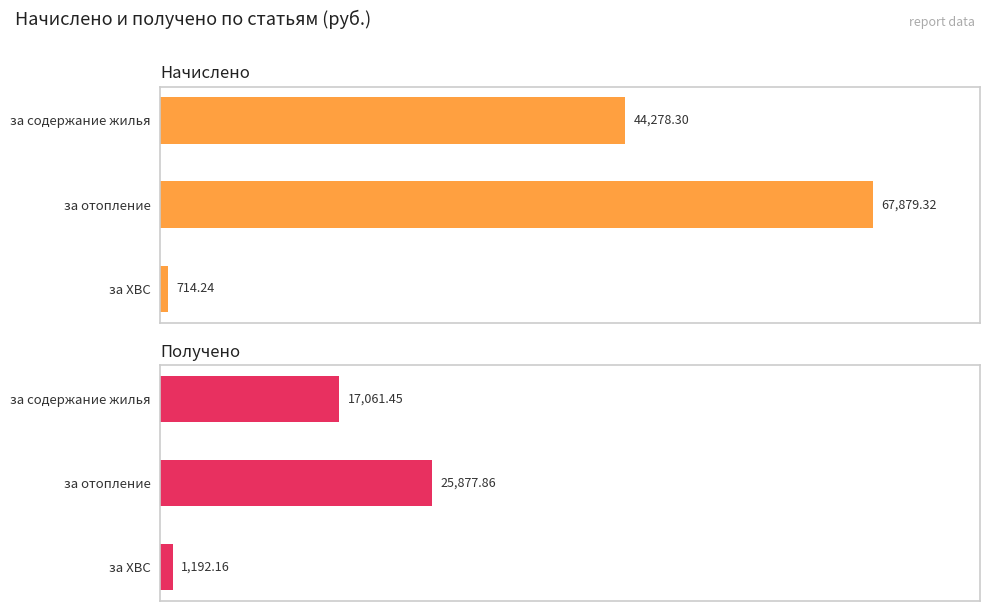

What is the sum of all Получено values?

44131.5